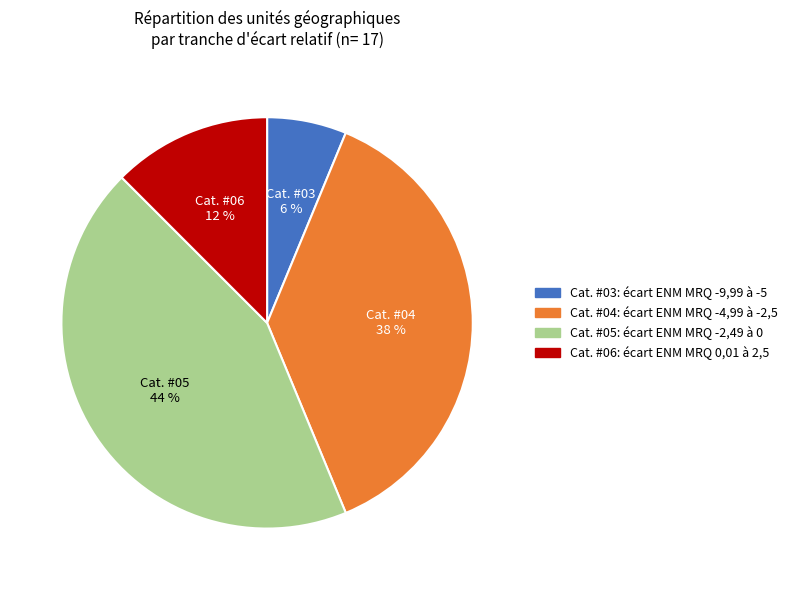

Is there any slice that represents more than half of the pie?

No